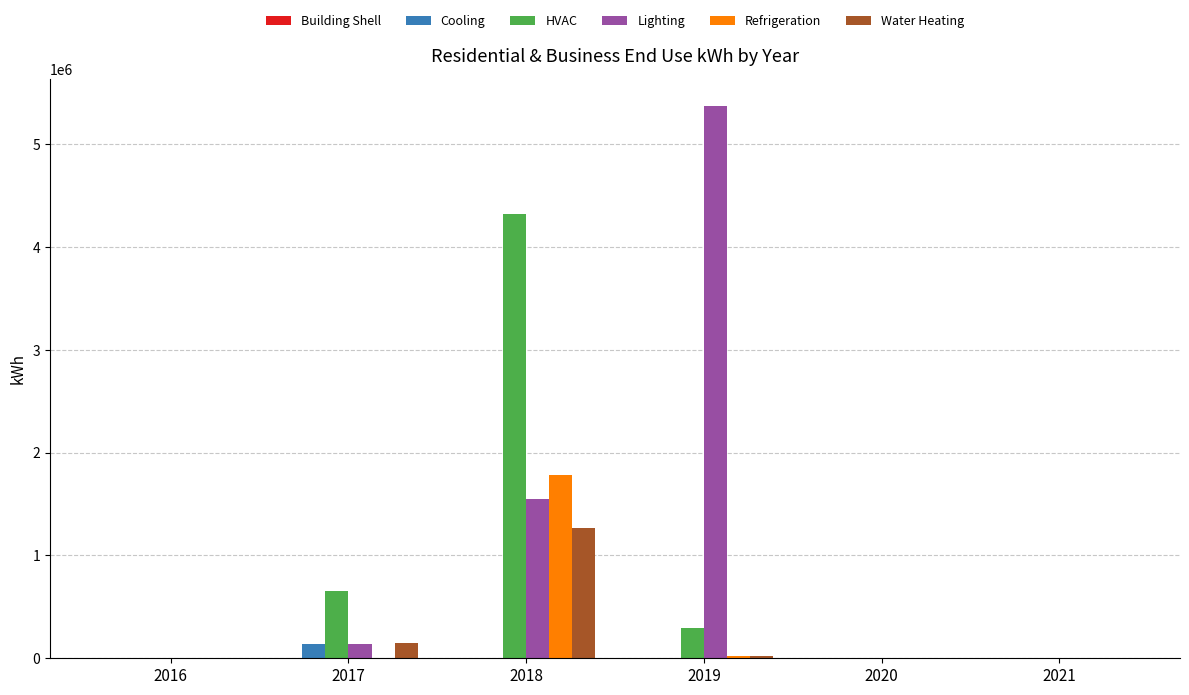

Does the chart contain stacked bars?

No